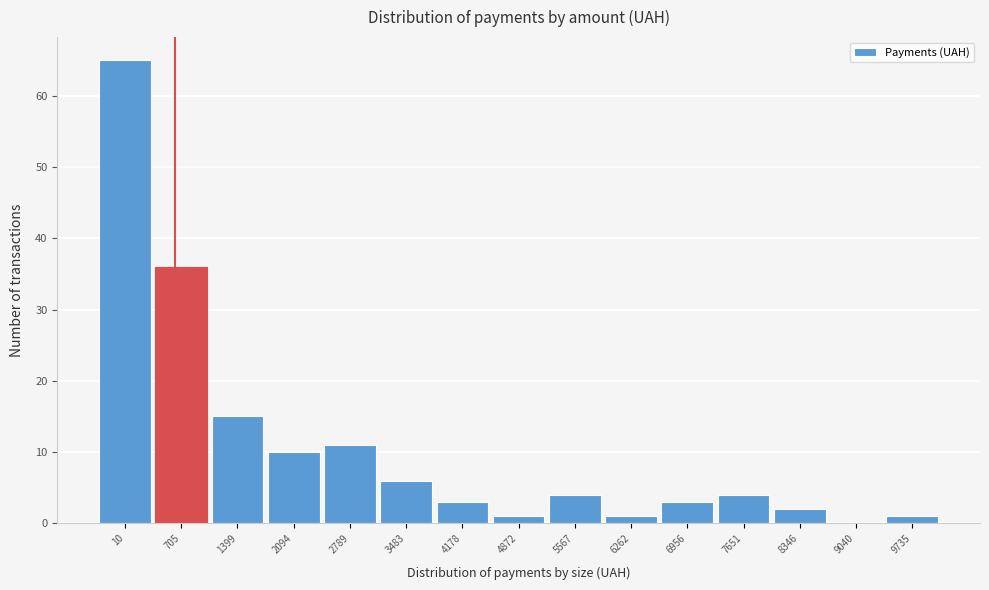

Reading left to right, transcribe all the data shown in this chart.

10=65	705=36	1399=15	2094=10	2789=11	3483=6	4178=3	4872=1	5567=4	6262=1	6956=3	7651=4	8346=2	9040=0	9735=1